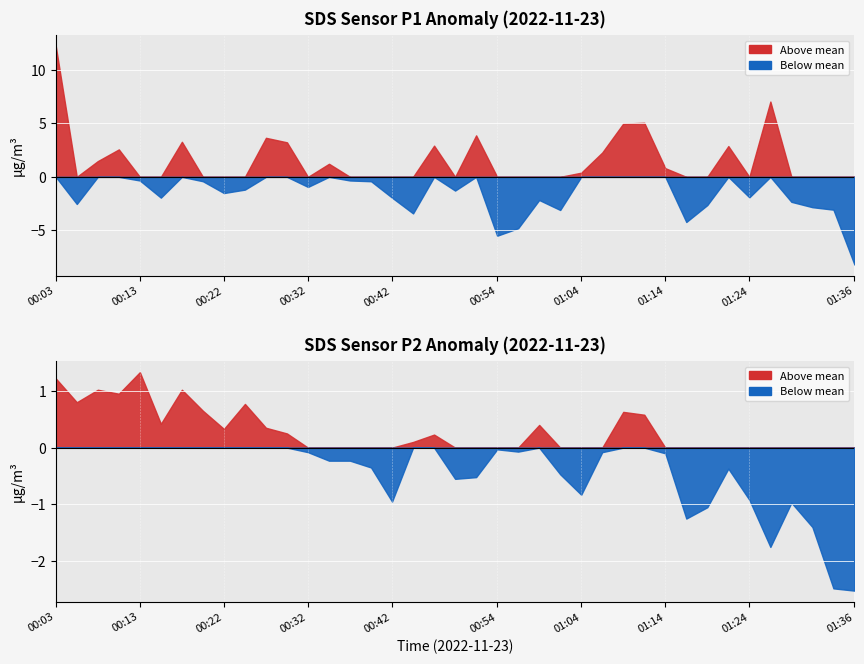

How many interior local peaks does the SDS_P1 series have?

10